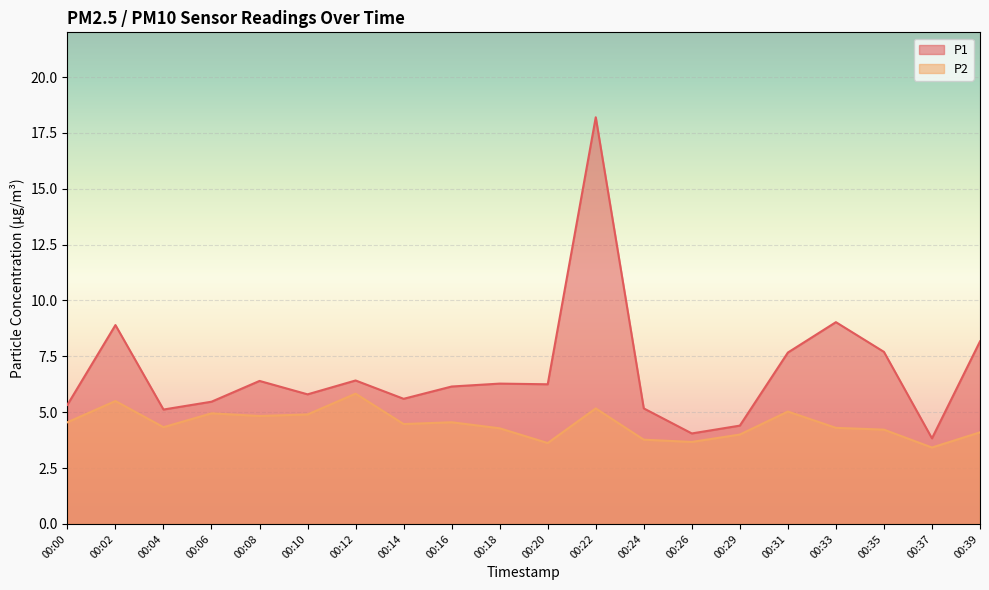

What is the highest value of the P2 series?

5.8